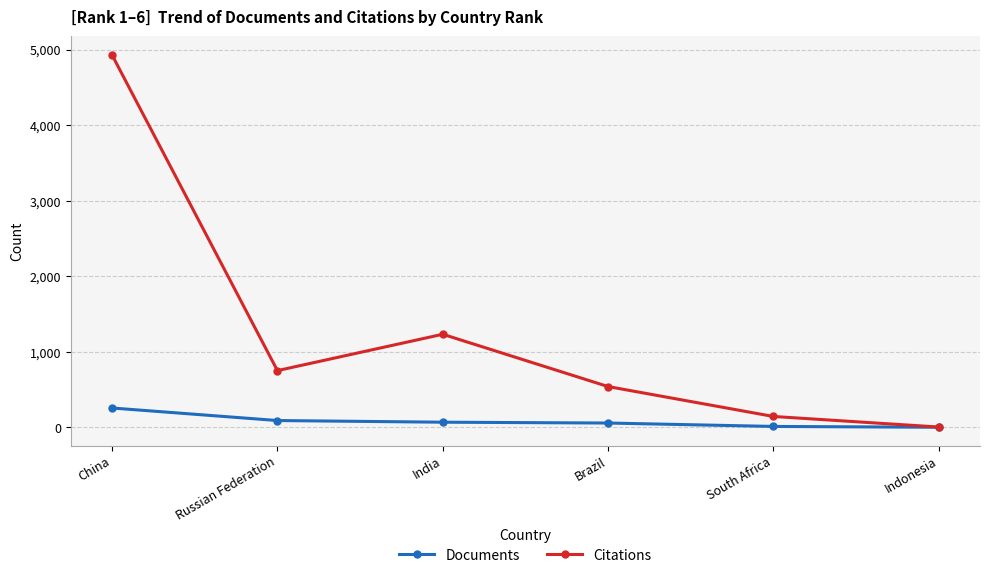

What is the label of the 2nd point from the left?

Russian Federation